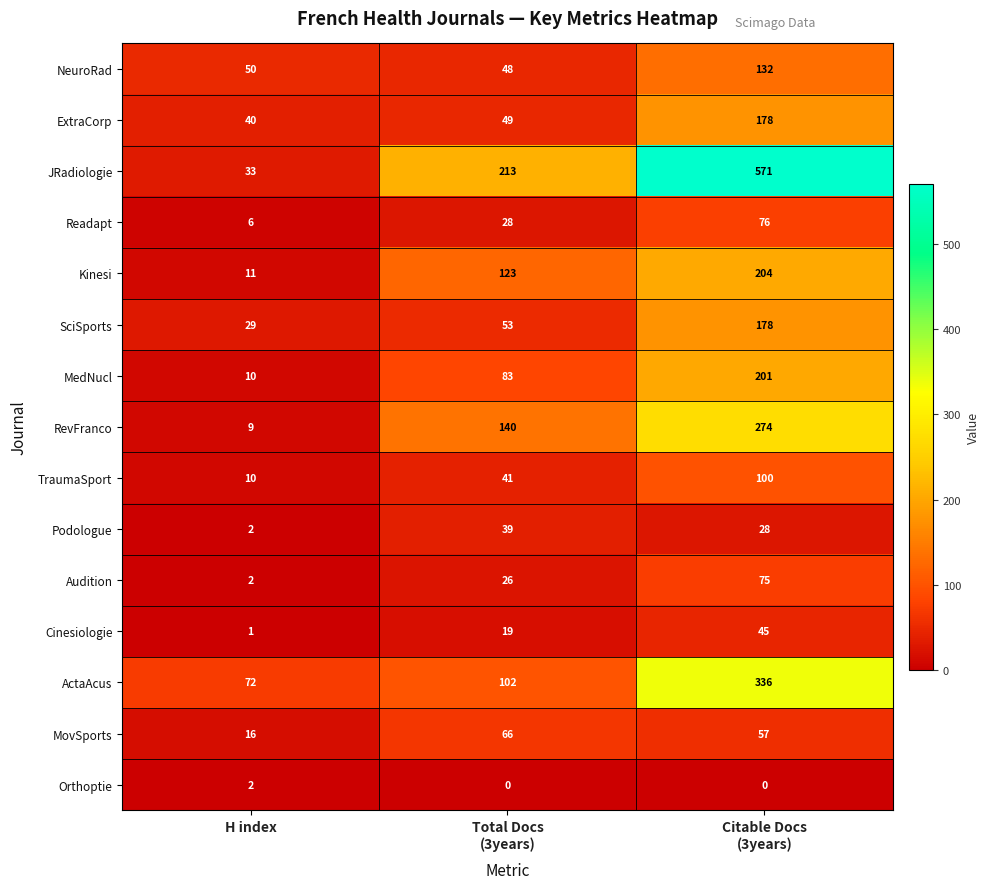

What is the highest value of the Kinesi series?

204